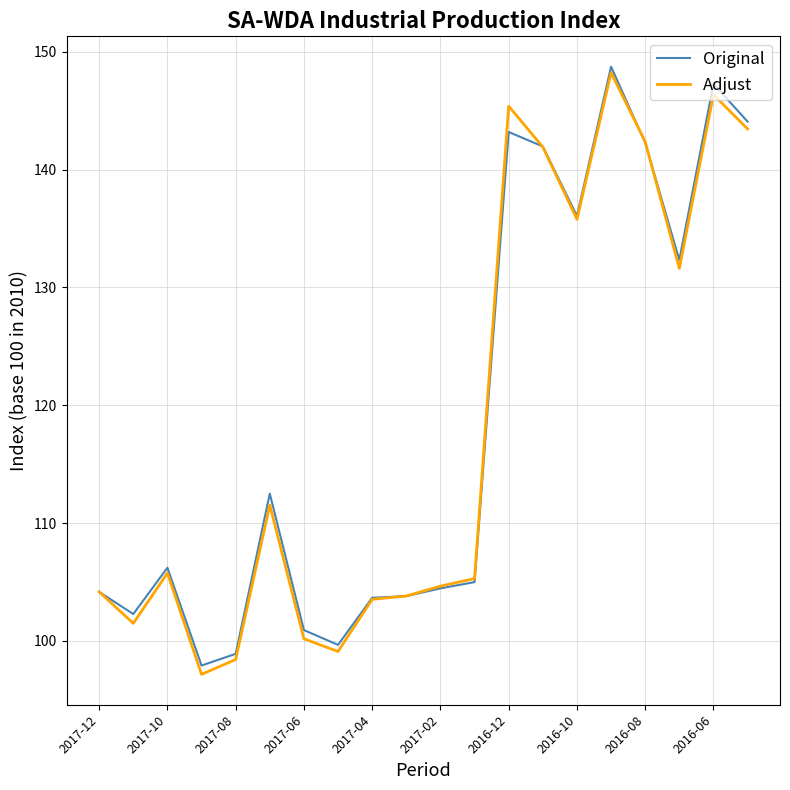

What is the minimum value shown in the chart?

97.2